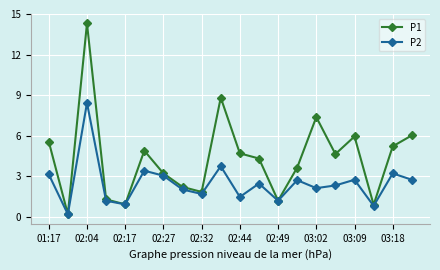

What is the value of the P2 point at the 17th from the left?

2.8